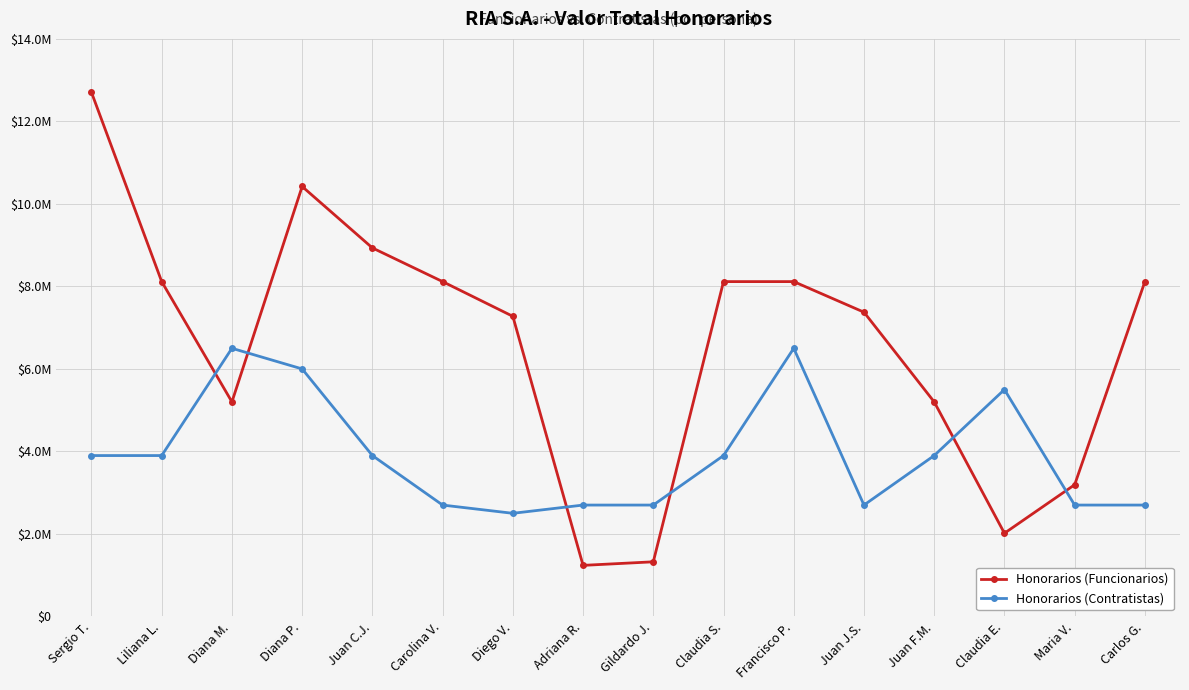

List the labels in order of Honorarios (Contratistas) value, smallest first.

Diego V., Carolina V., Adriana R., Gildardo J., Juan J.S., Maria V., Carlos G., Sergio T., Liliana L., Juan C.J., Claudia S., Juan F.M., Claudia E., Diana P., Diana M., Francisco P.